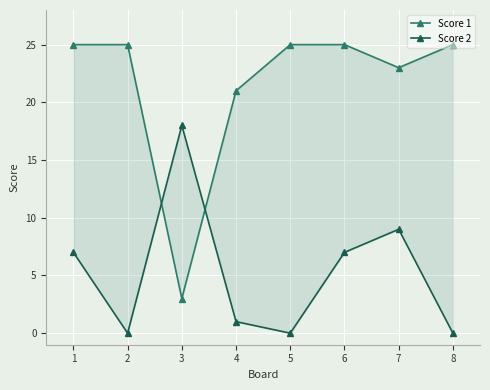

True or false: Score 1 has a value of 23 at 7.

True